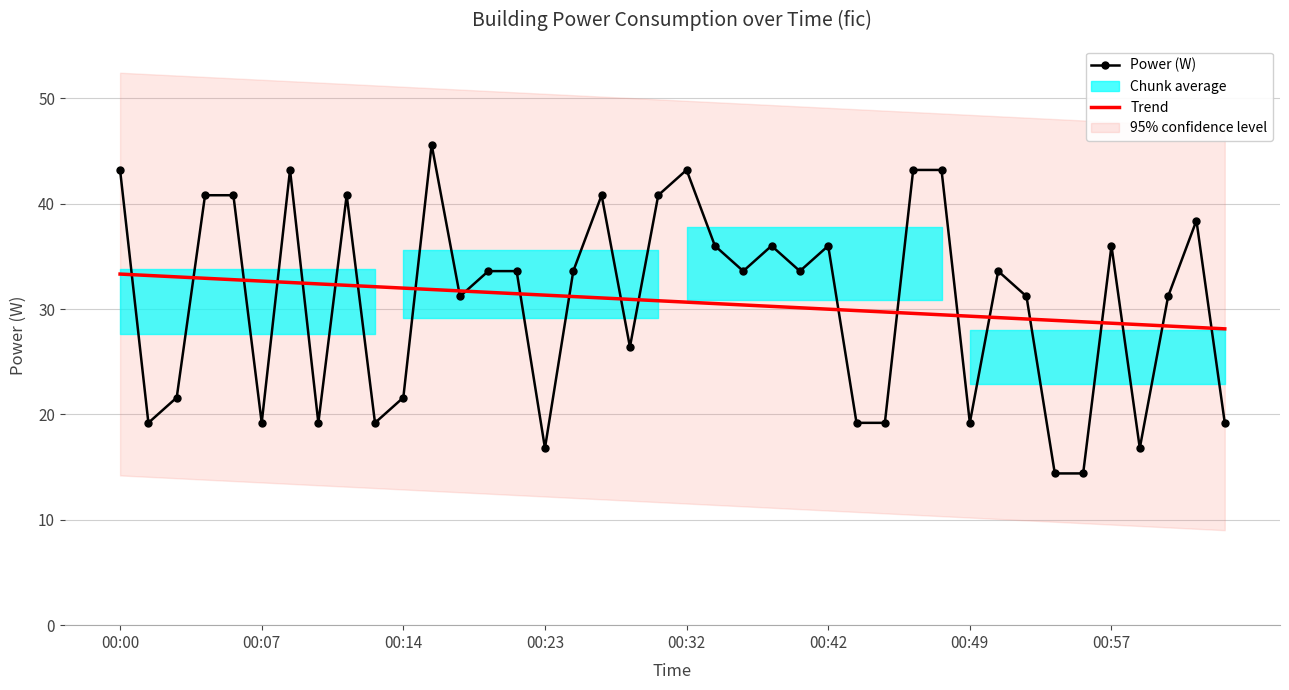

What is the highest value of the Power (W) series?

45.6